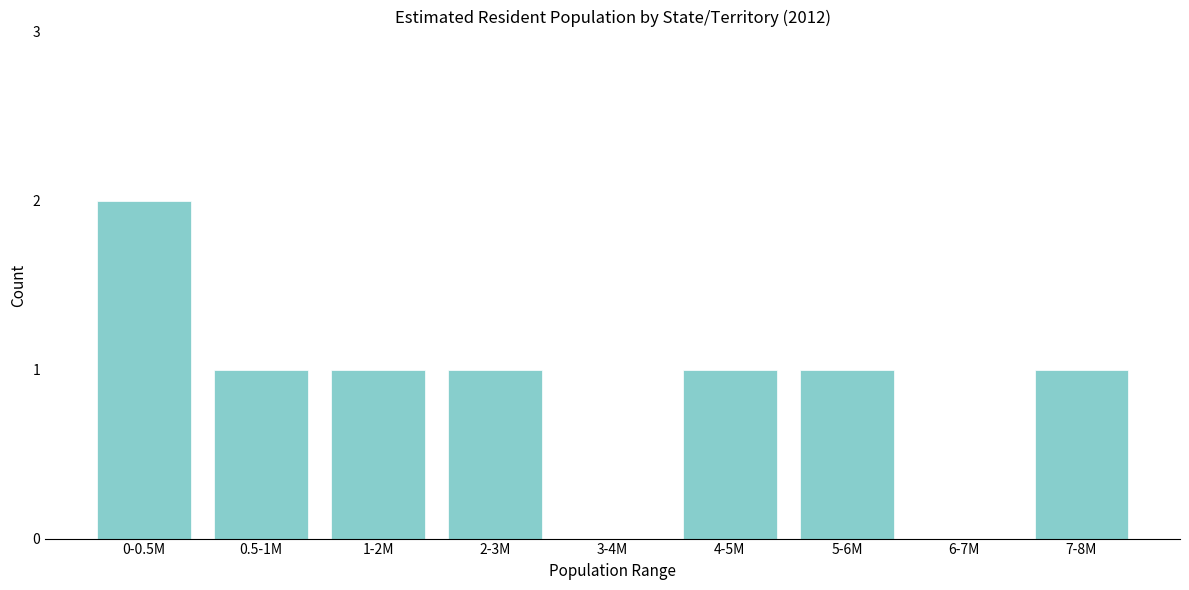

Reading left to right, list all the values displayed in this chart.

0-0.5M=2	0.5-1M=1	1-2M=1	2-3M=1	3-4M=0	4-5M=1	5-6M=1	6-7M=0	7-8M=1